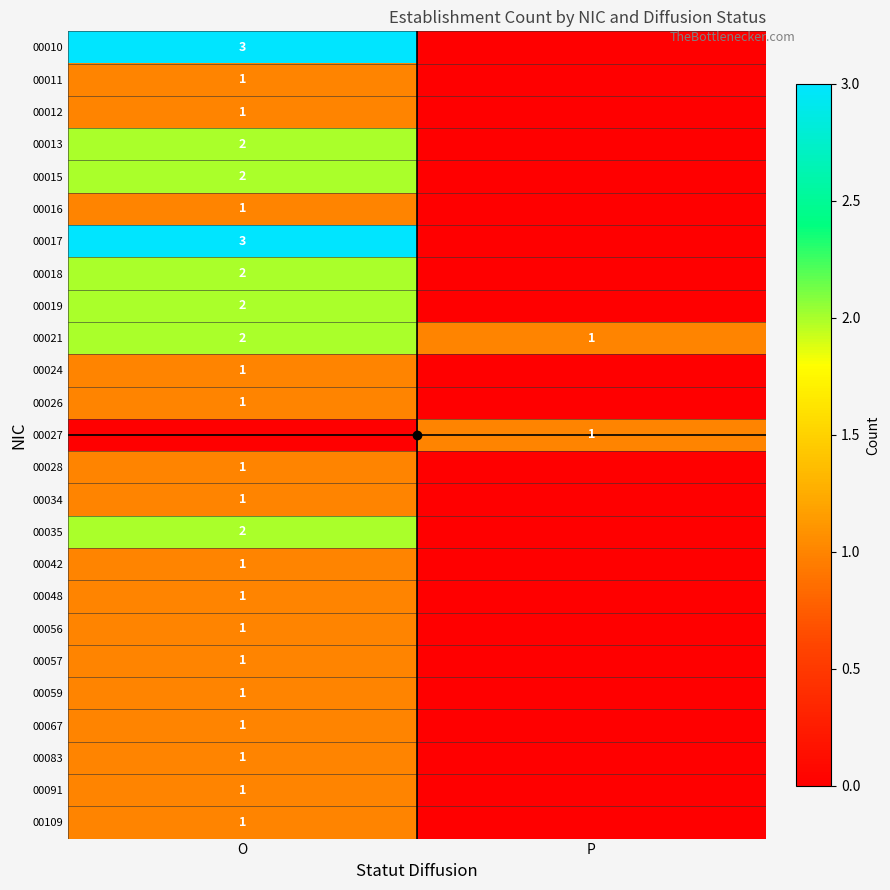

Is it true that 00010 equals 3 at O?

True